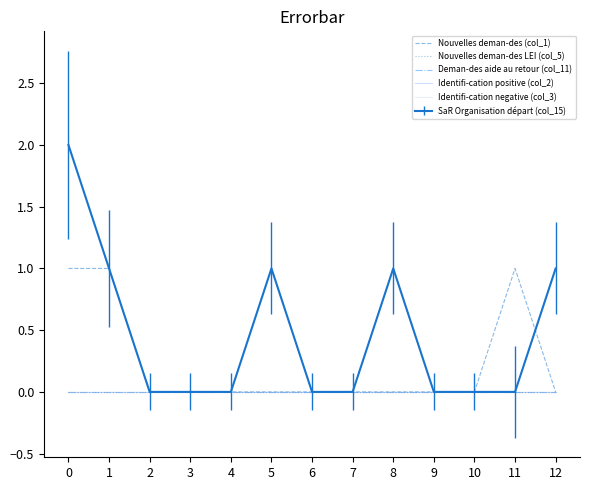

Does the chart display data point markers on the line(s)?

No